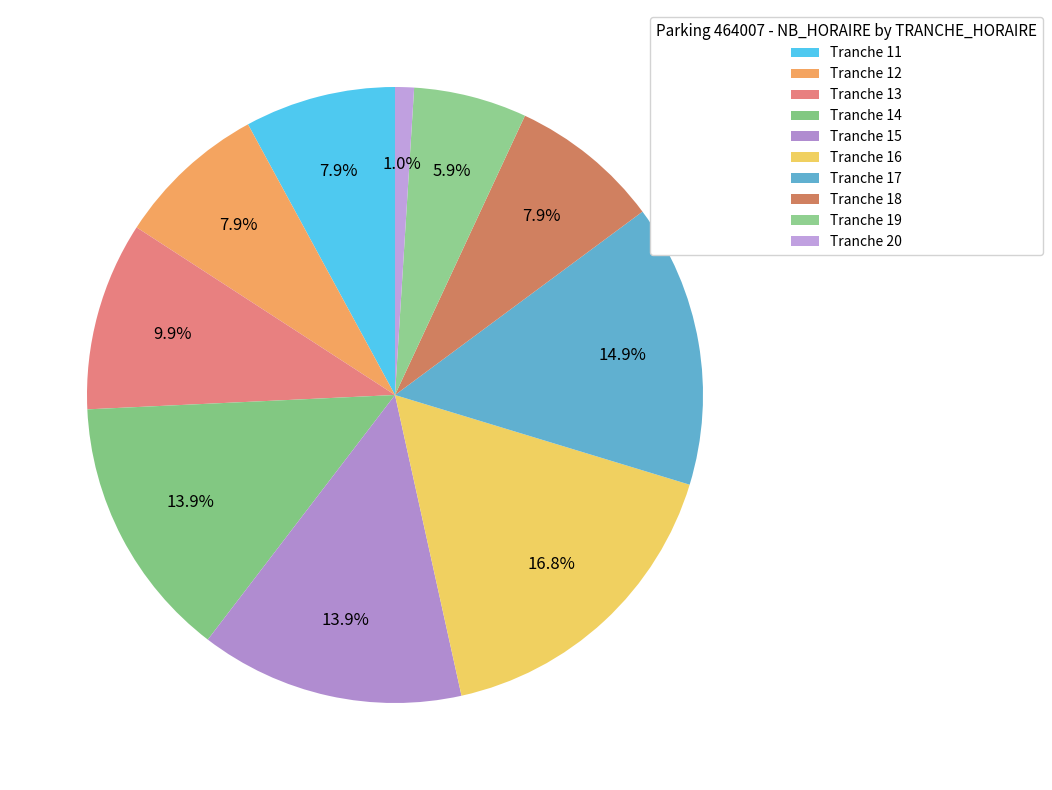

What percentage is NOT represented by Tranche 14?

86.1%